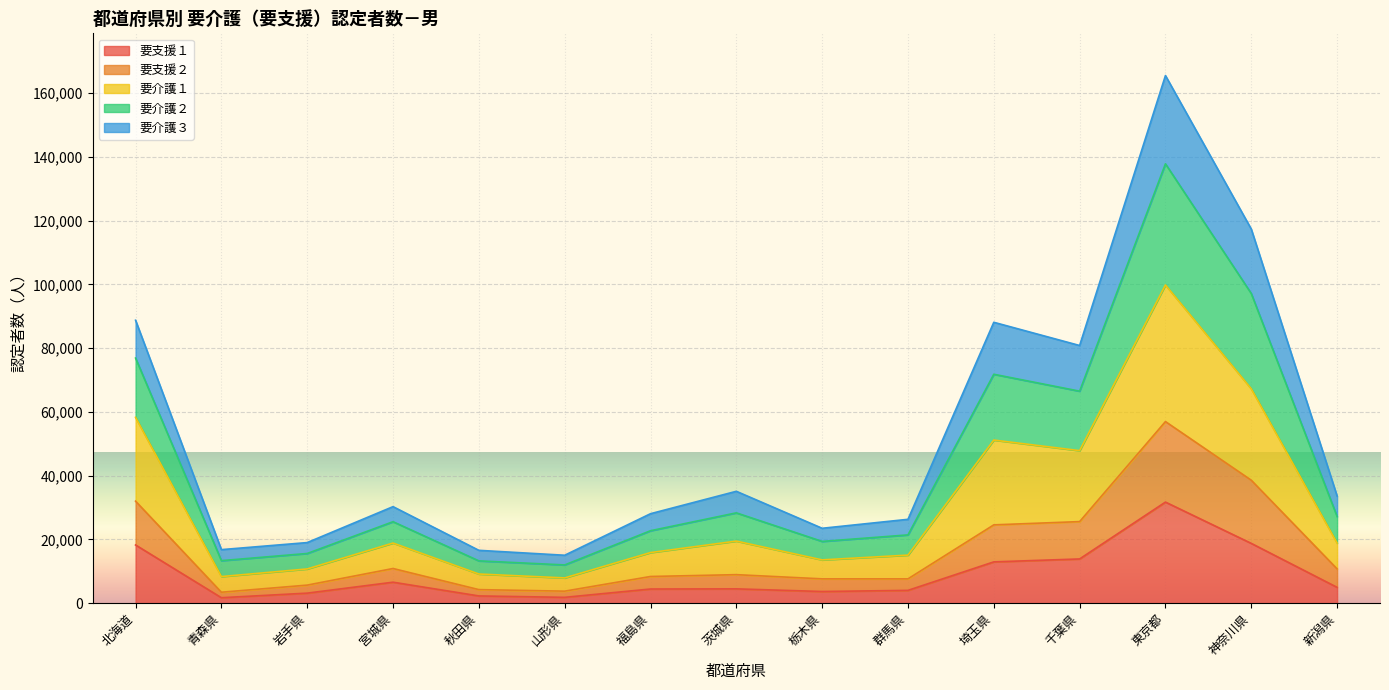

True or false: 要介護３ and 要介護２ cross at least once.

False